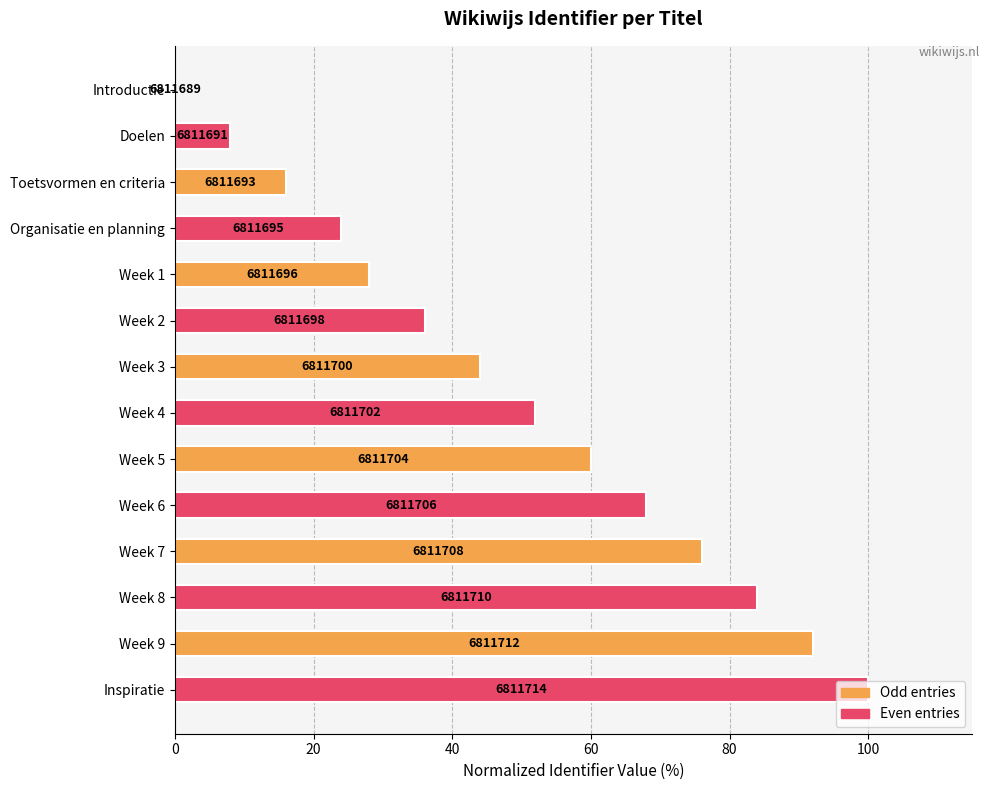

Are the bars grouped side by side (vs. stacked)?

No